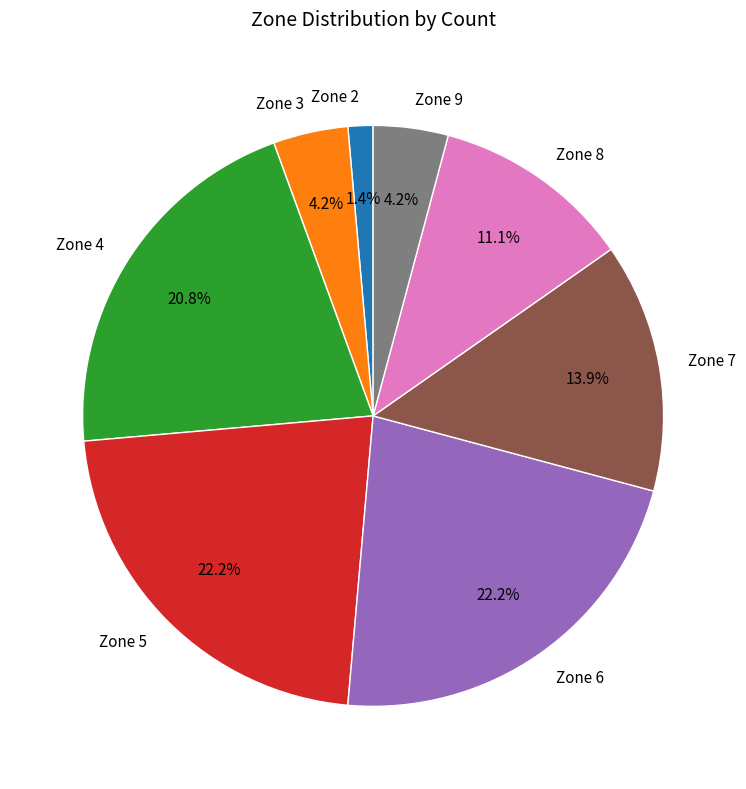

Count the number of slices in the pie.

8